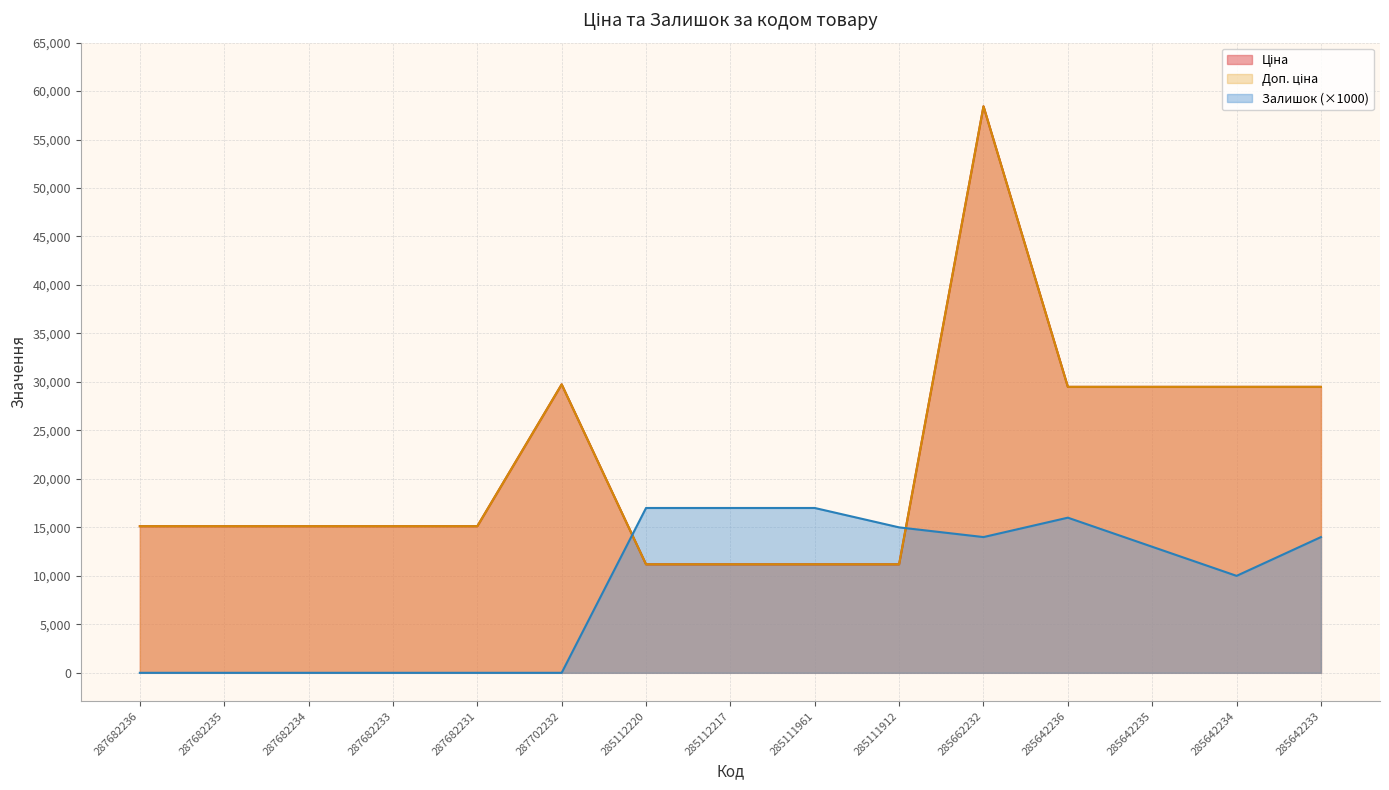

Between 287702232 and 285112217, which is larger?

287702232